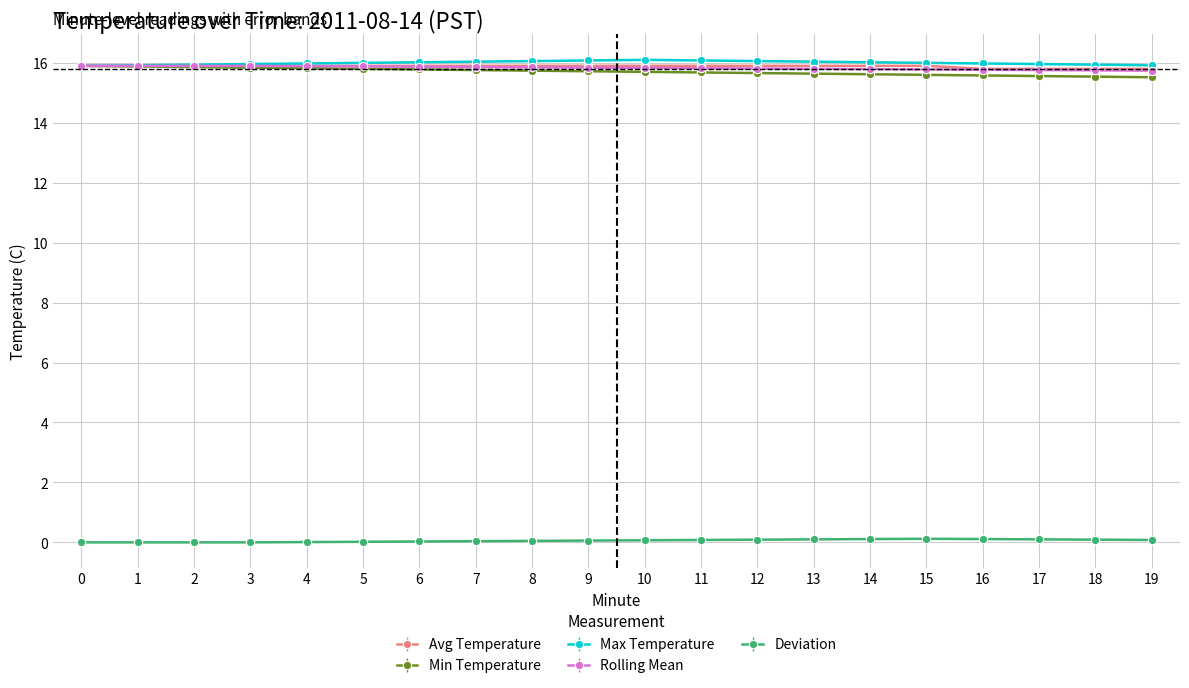

True or false: Rolling Mean and Deviation intersect in this chart.

False